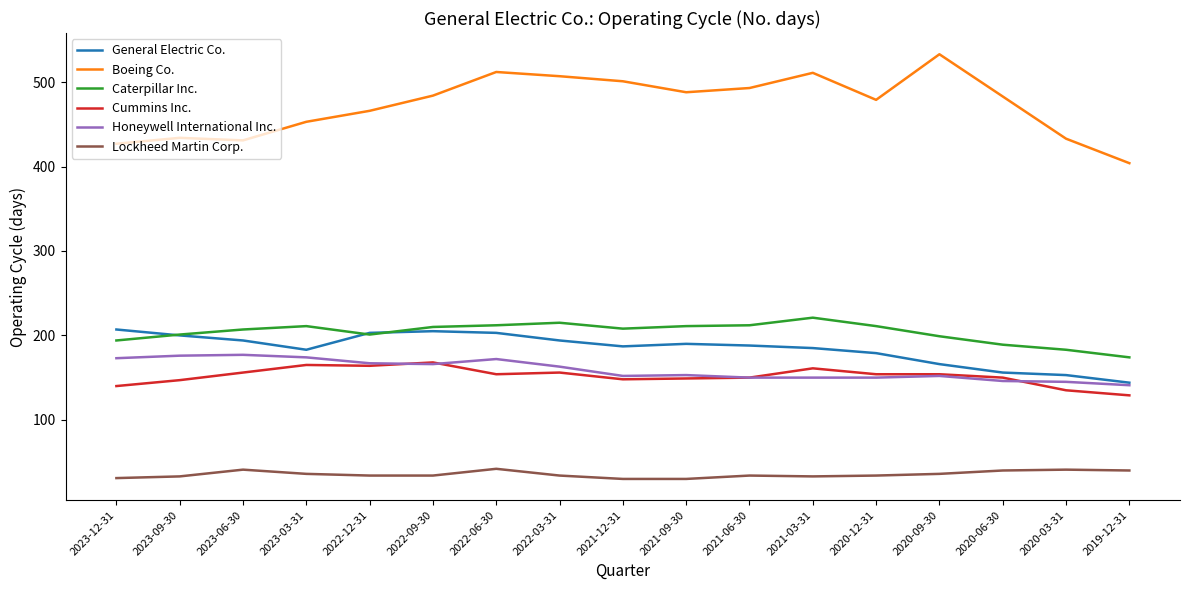

The Cummins Inc. series shows 148 at 2021-12-31. True or false?

True